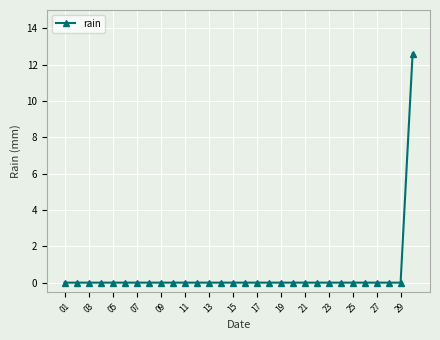

What is the sum of all values?

12.6